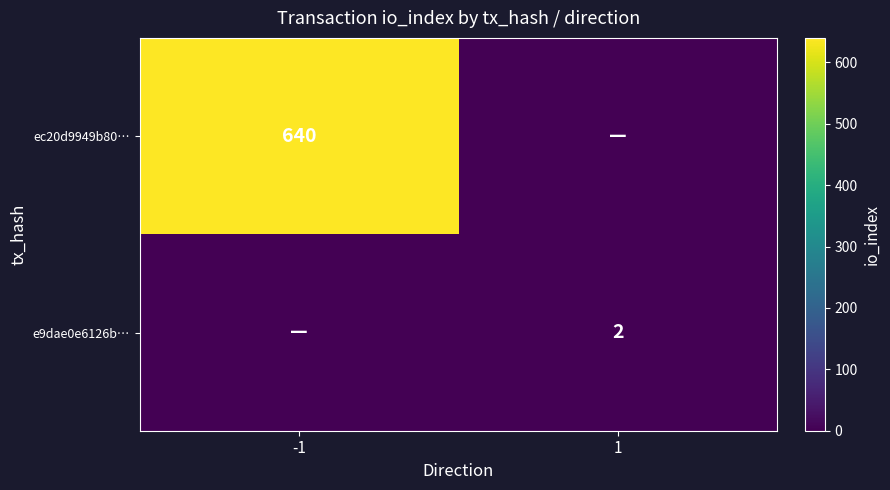

The value of ec20d9949b80… at -1 is 640. True or false?

True